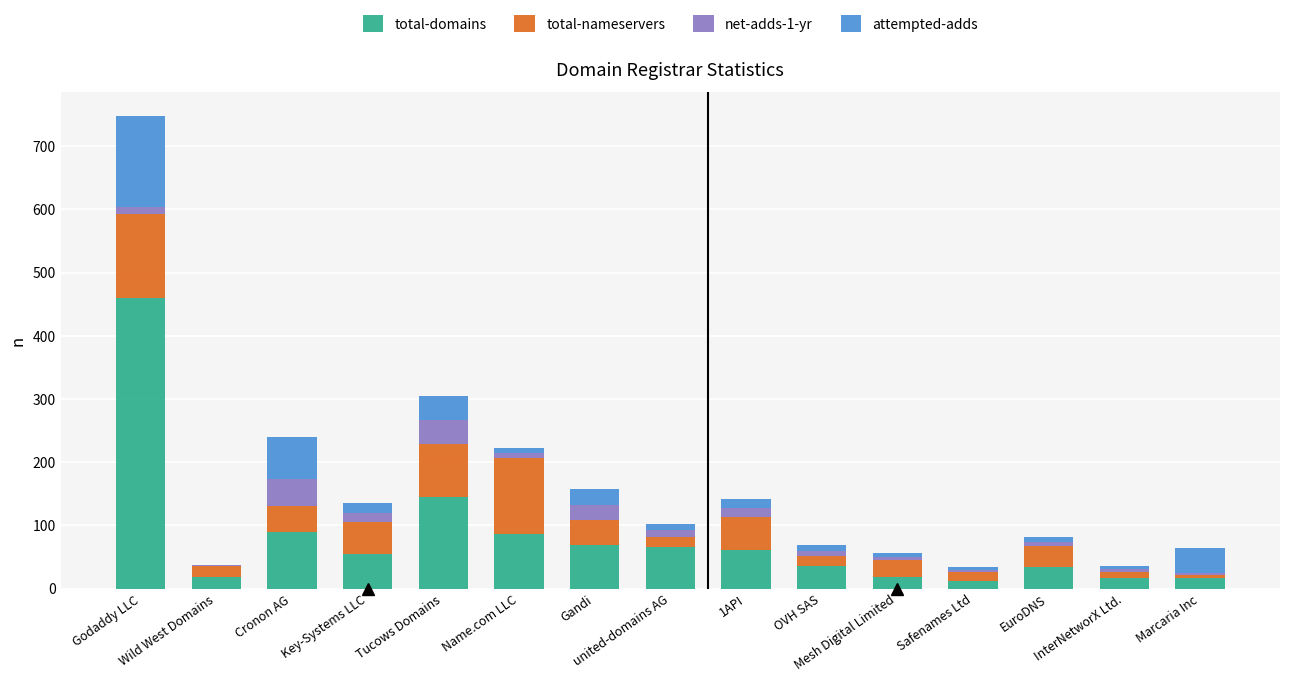

Does the chart contain stacked bars?

Yes